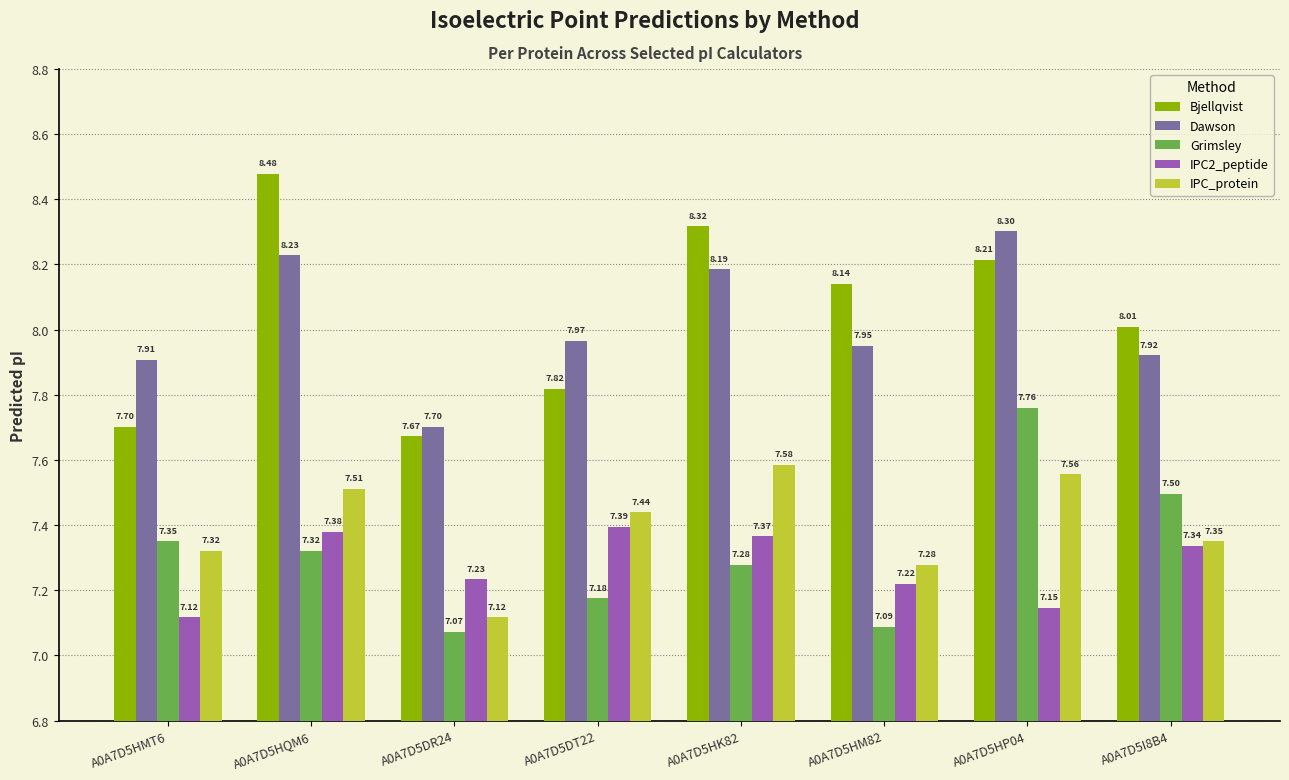

What is the sum of the IPC2_peptide values at A0A7D5I8B4 and A0A7D5DT22?

14.7